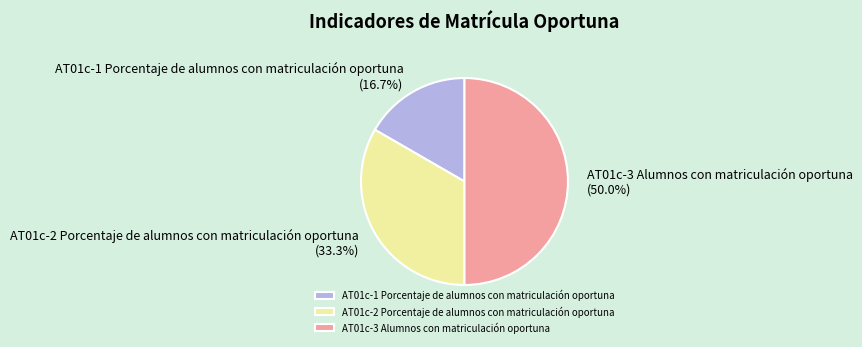

Between AT01c-1 Porcentaje de alumnos con matriculación oportuna and AT01c-2 Porcentaje de alumnos con matriculación oportuna, which is larger?

AT01c-2 Porcentaje de alumnos con matriculación oportuna